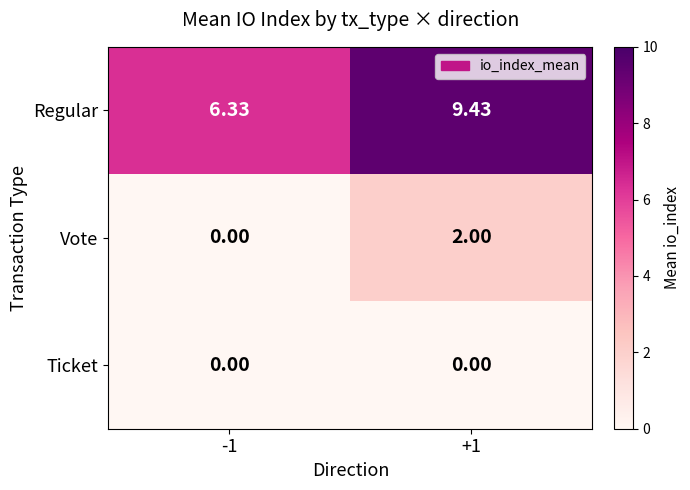

Between -1 and +1, which series saw the biggest shift?

Regular